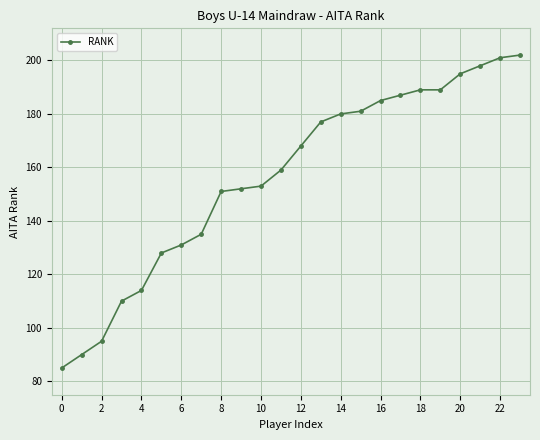

What is the average value?

156